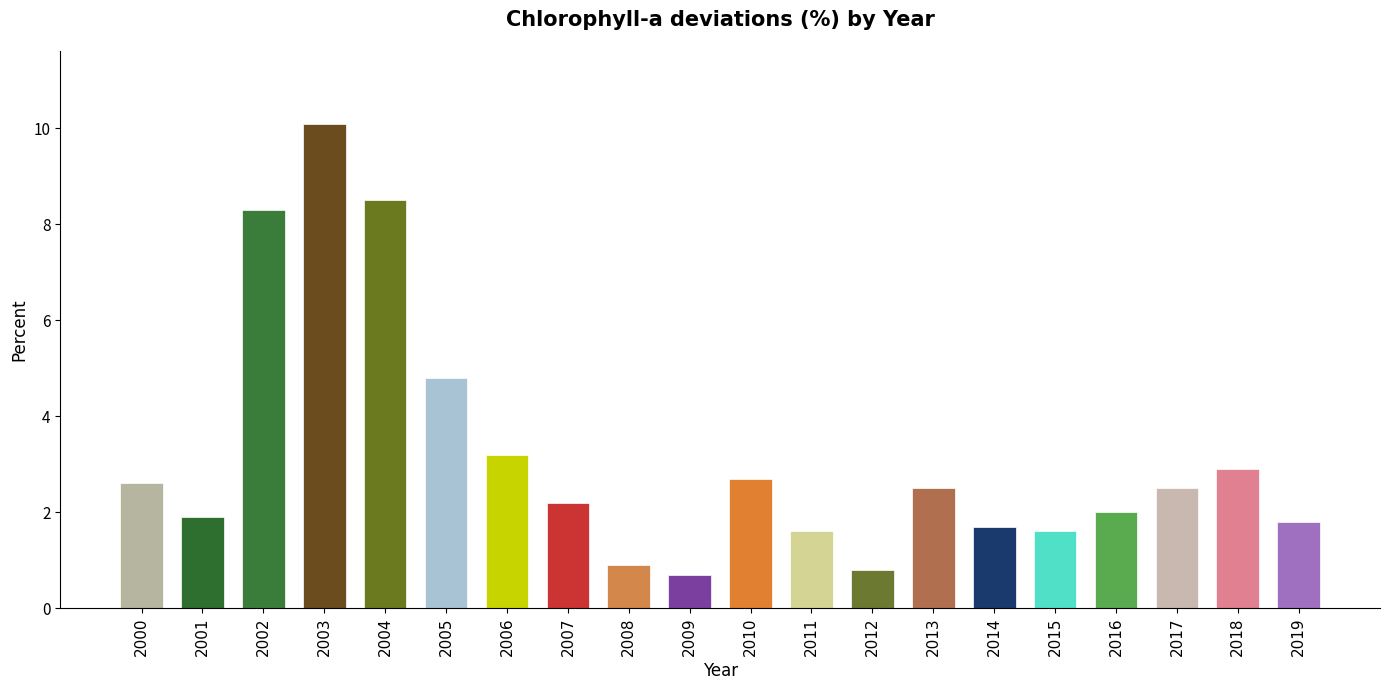

Reading left to right, transcribe all the data shown in this chart.

2.6	1.9	8.3	10.1	8.5	4.8	3.2	2.2	0.9	0.7	2.7	1.6	0.8	2.5	1.7	1.6	2.0	2.5	2.9	1.8